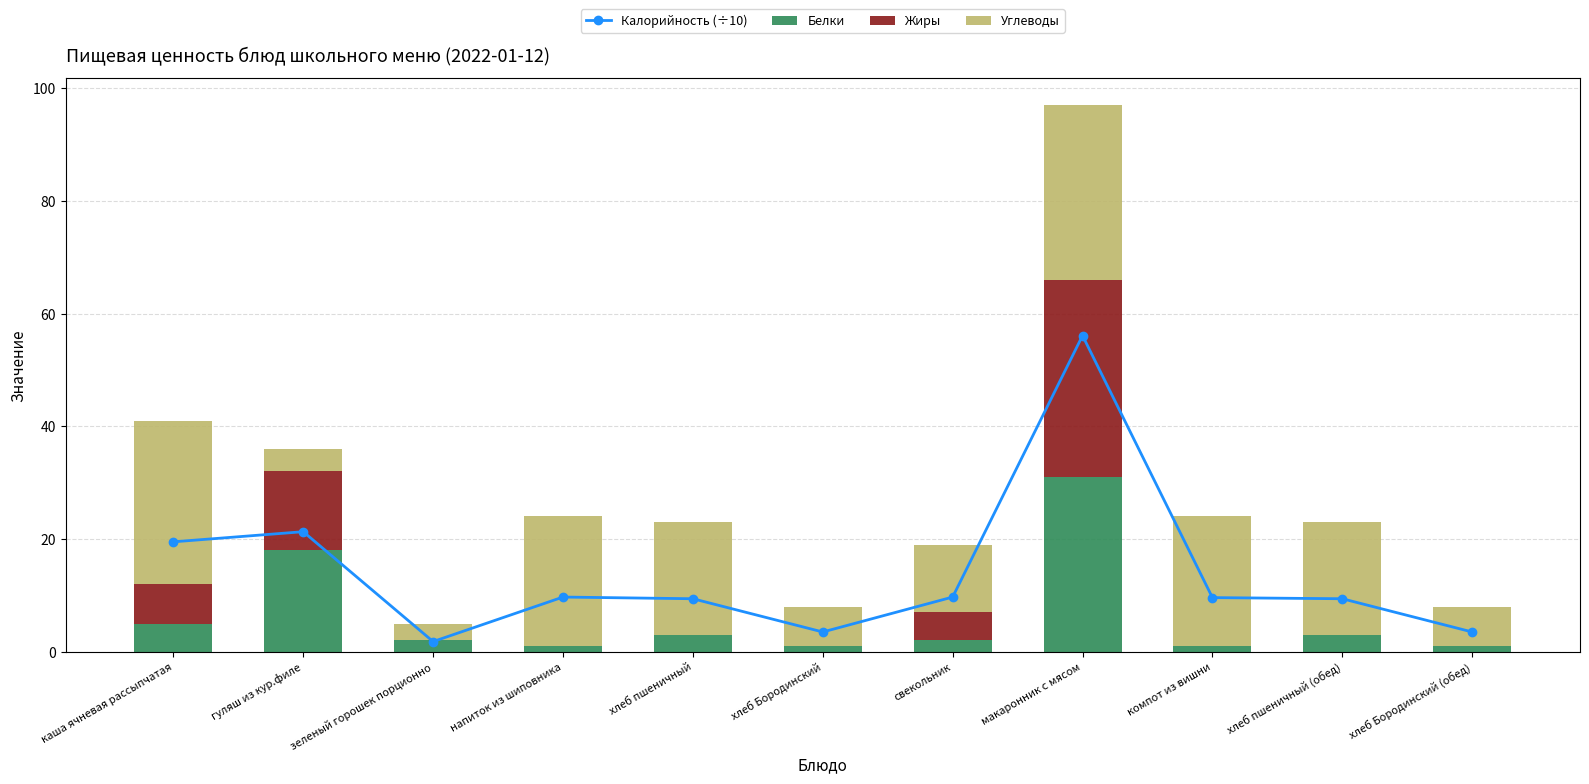

What is the maximum value for Белки?

31